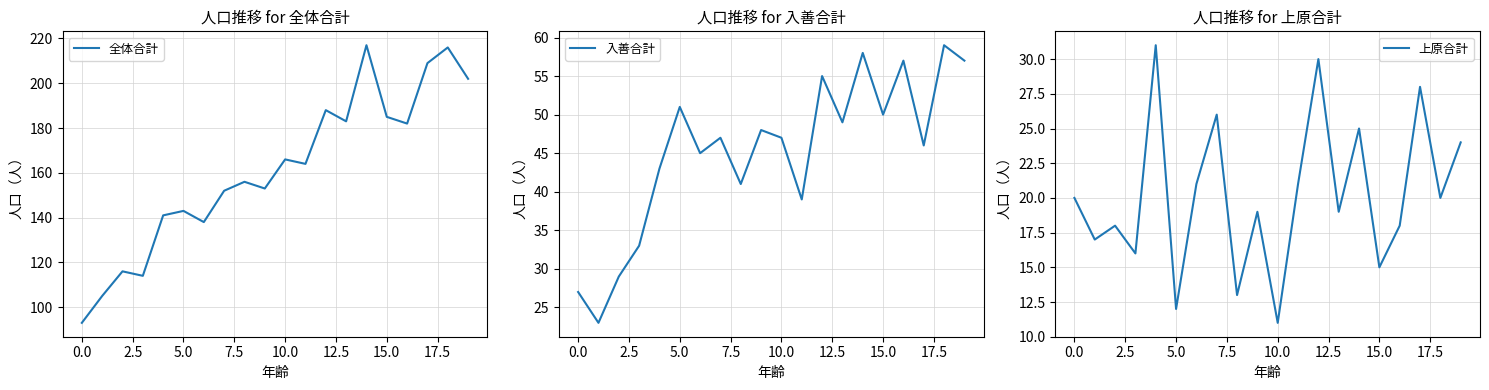

True or false: 全体合計 and 上原合計 cross at least once.

False